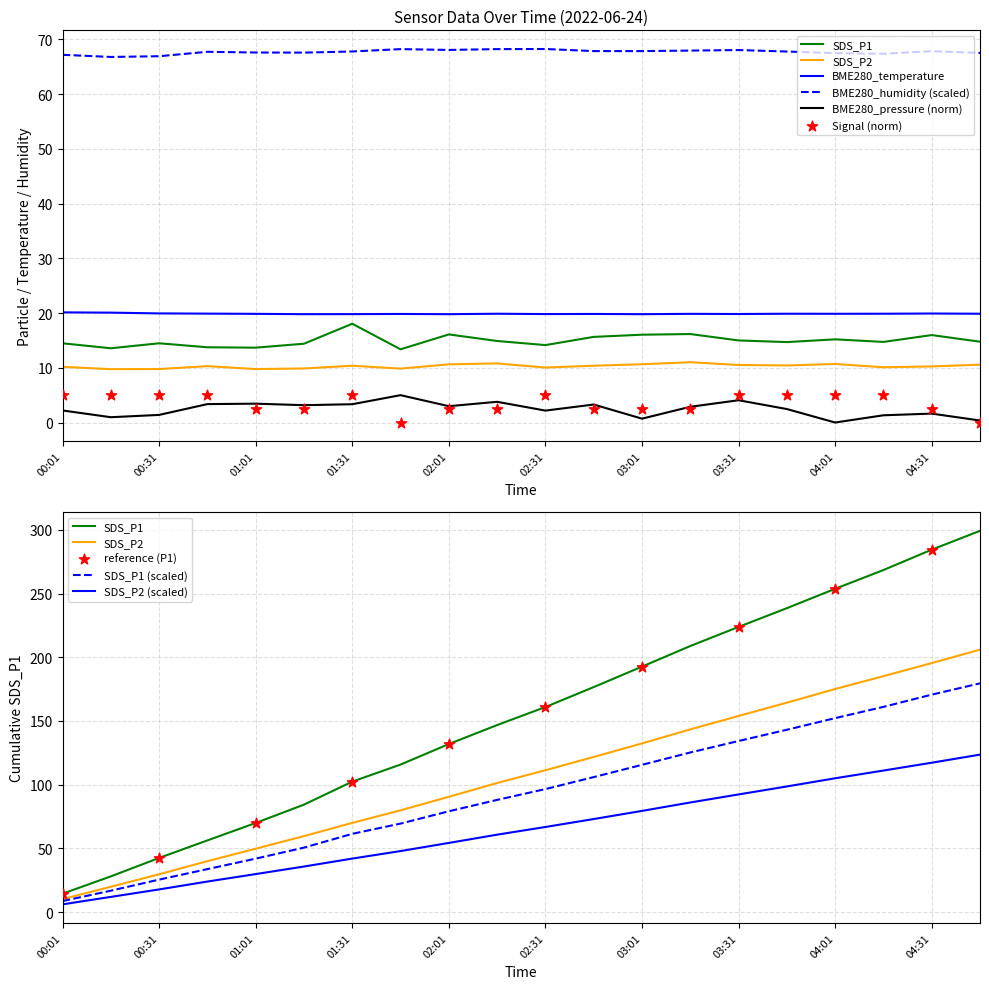

What are all the series names shown in the legend?

SDS_P1, SDS_P2, BME280_temperature, BME280_humidity, BME280_pressure_norm, Signal